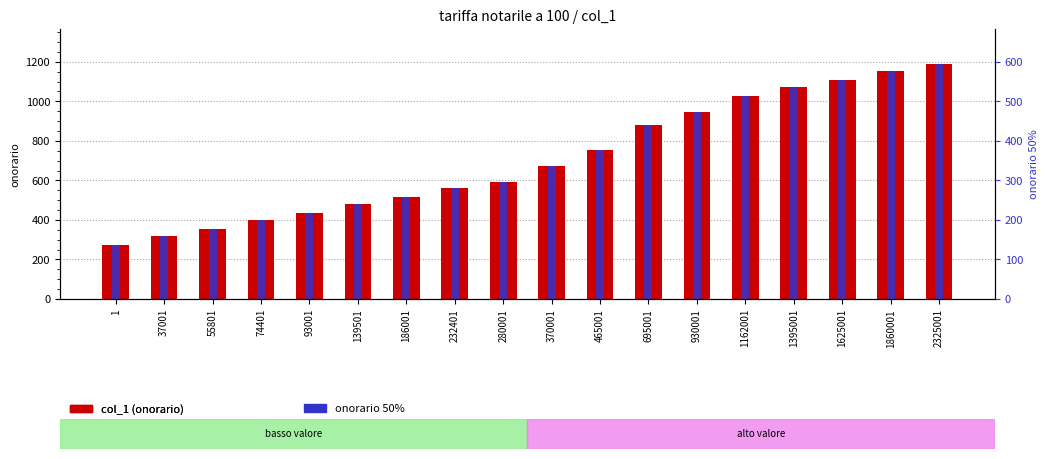

How many categories are shown in the chart?

18